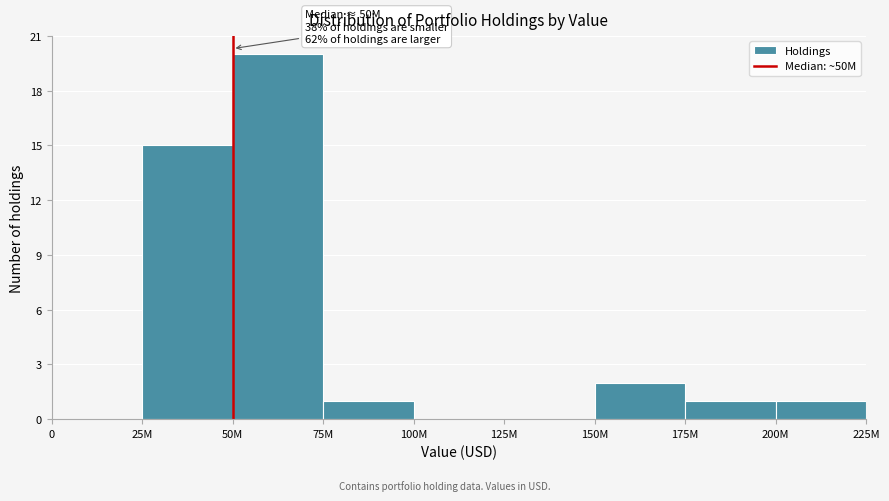

Reading left to right, extract all data points from this chart.

0=0	25M=15	50M=20	75M=1	100M=0	125M=0	150M=2	175M=1	200M=1